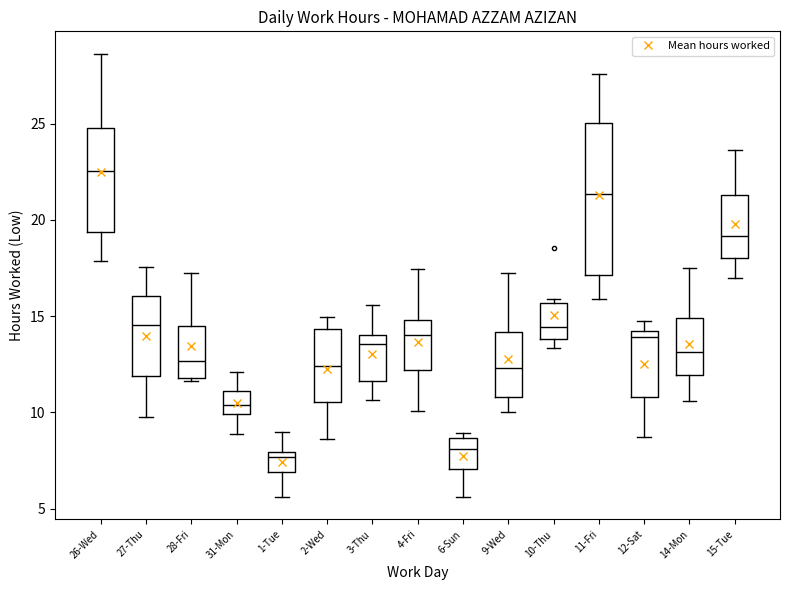

Reading left to right, read every box against the y-axis: the position of its median line, the range the box covers, and the ends of its whiskers. The values are not printed on the chart, so give them approximately, as read against the axis.

26-Wed: median 22.5, box 19.5 to 25.0, whiskers 18.0 to 28.5
27-Thu: median 14.5, box 12.0 to 16.0, whiskers 10.0 to 17.5
28-Fri: median 12.5, box 12.0 to 14.5, whiskers 11.5 to 17.0
31-Mon: median 10.5, box 10.0 to 11.0, whiskers 9.0 to 12.0
1-Tue: median 7.5, box 7.0 to 8.0, whiskers 5.5 to 9.0
2-Wed: median 12.5, box 10.5 to 14.5, whiskers 8.5 to 15.0
3-Thu: median 13.5, box 11.5 to 14.0, whiskers 10.5 to 15.5
4-Fri: median 14.0, box 12.0 to 15.0, whiskers 10.0 to 17.5
6-Sun: median 8.0, box 7.0 to 8.5, whiskers 5.5 to 9.0
9-Wed: median 12.5, box 11.0 to 14.0, whiskers 10.0 to 17.5
10-Thu: median 14.5, box 14.0 to 15.5, whiskers 13.5 to 16.0
11-Fri: median 21.5, box 17.0 to 25.0, whiskers 16.0 to 27.5
12-Sat: median 14.0 (just below the box's upper edge), box 11.0 to 14.0, whiskers 8.5 to 14.5
14-Mon: median 13.0, box 12.0 to 15.0, whiskers 10.5 to 17.5
15-Tue: median 19.0, box 18.0 to 21.5, whiskers 17.0 to 23.5